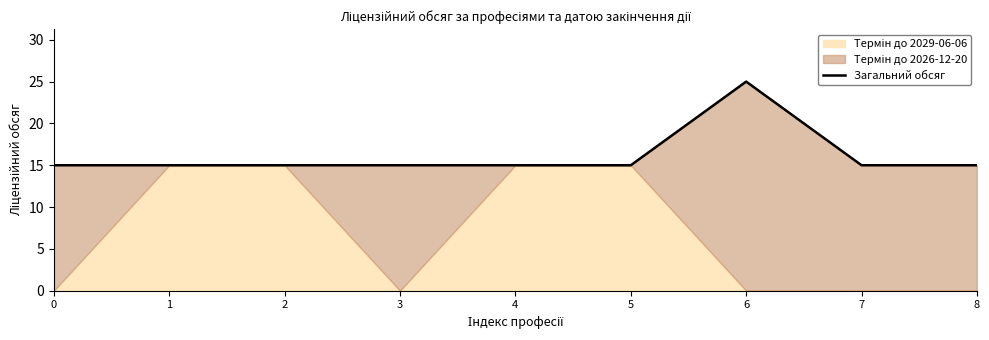

How many data points are above 15?

1